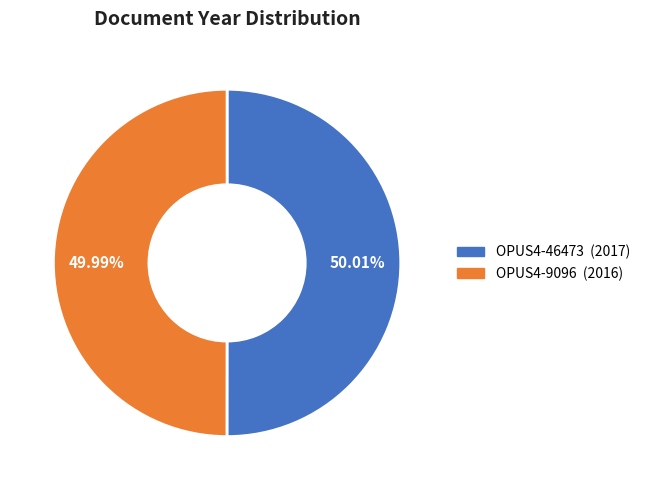

Do OPUS4-46473 and OPUS4-9096 together represent more than half of the pie?

Yes